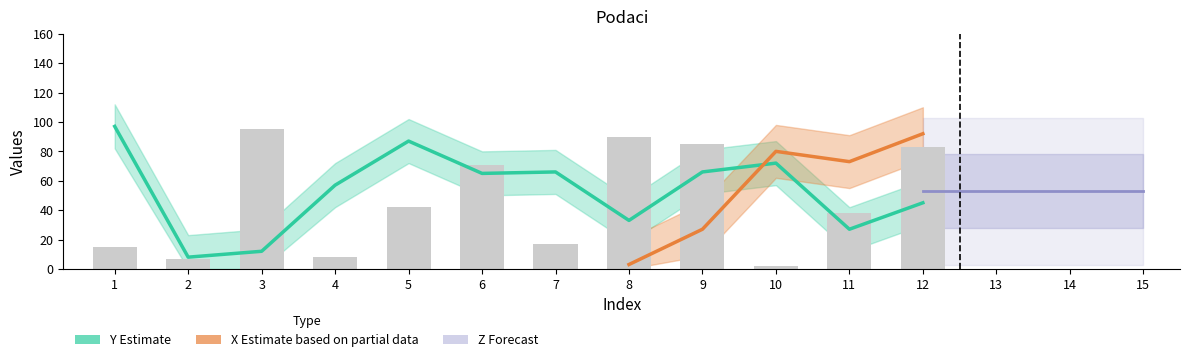

The value of Z at 12 is 83. True or false?

True